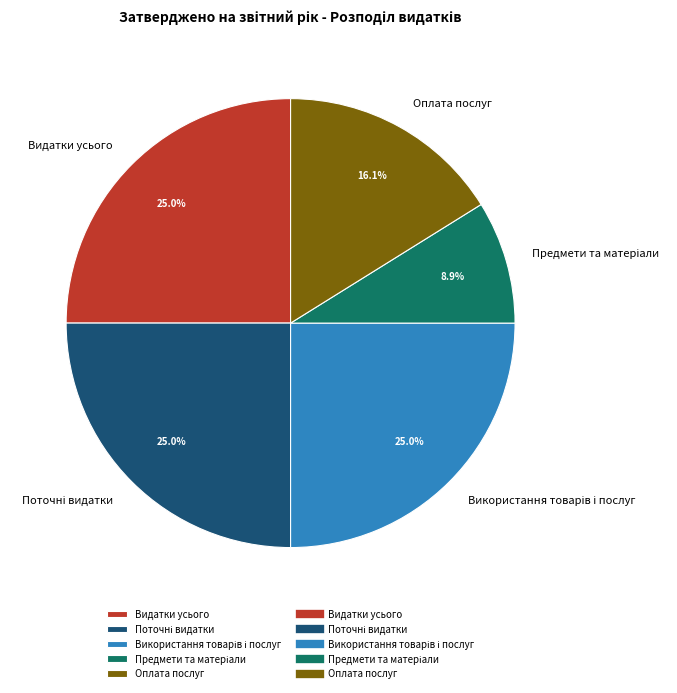

Between Оплата послуг and Видатки усього, which is larger?

Видатки усього